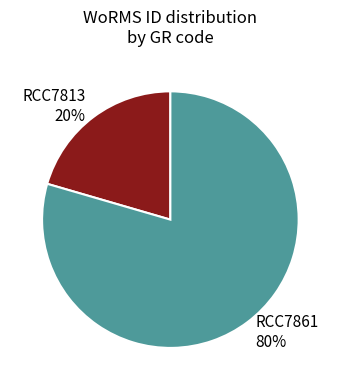

Which category accounts for the majority?

RCC7861